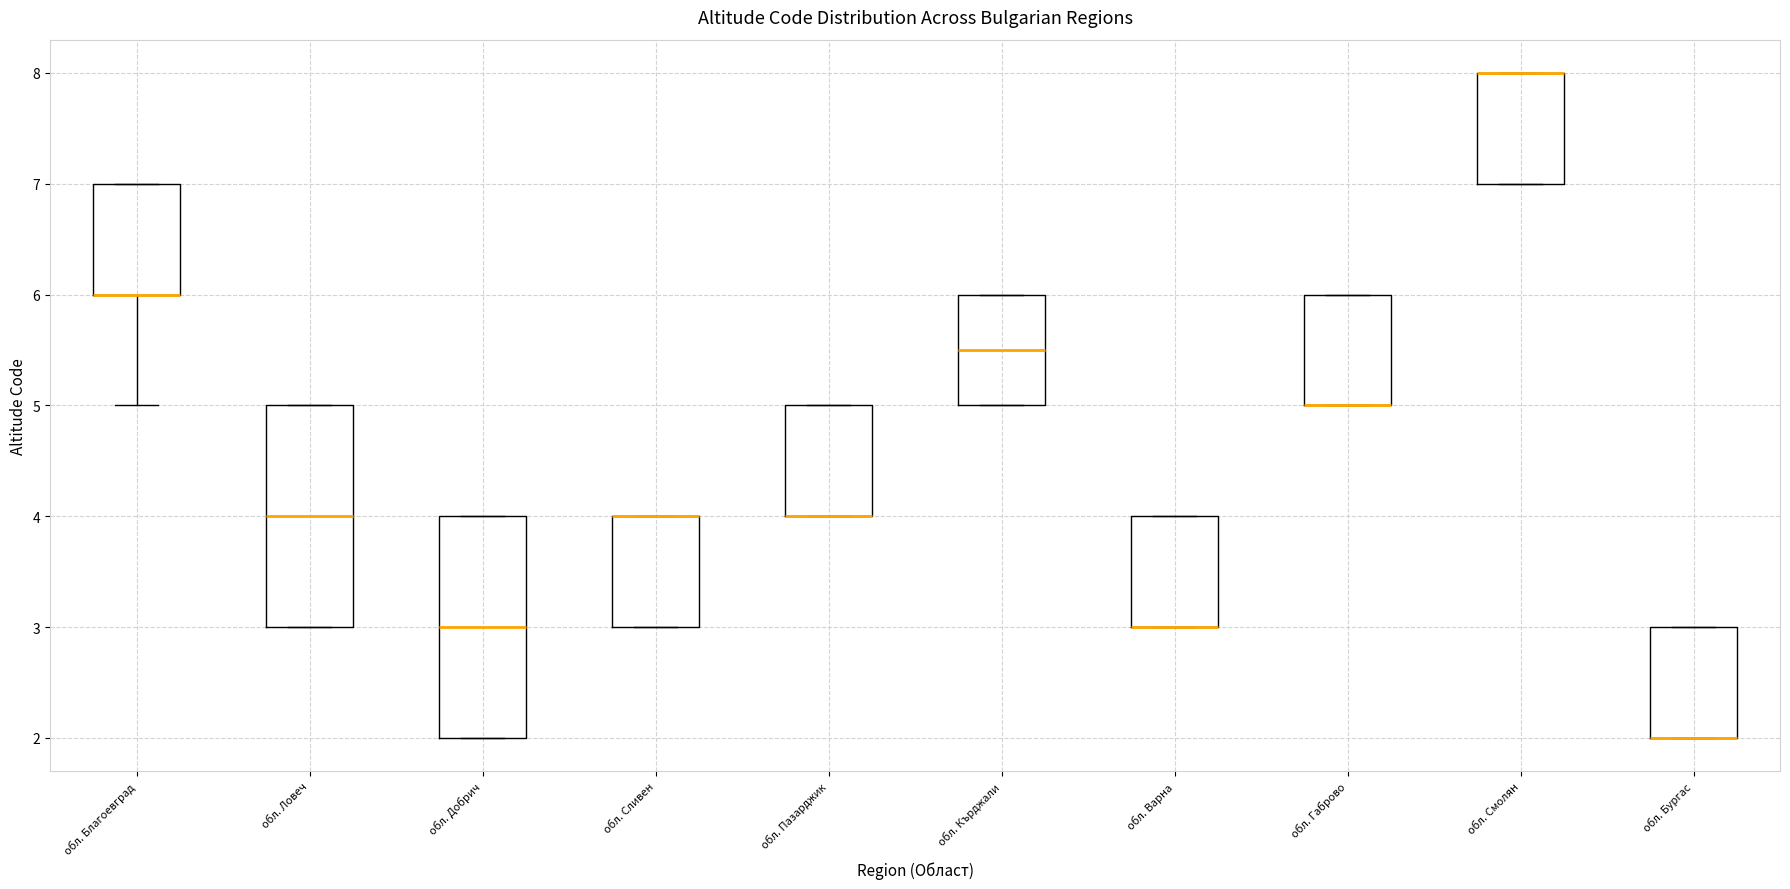

Reading left to right, read every box against the y-axis: the position of its median line, the range the box covers, and the ends of its whiskers. The values are not printed on the chart, so give them approximately, as read against the axis.

обл. Благоевград: median 6.0 (drawn on the box's lower edge), box 6.0 to 7.0, whiskers 5.0 to 7.0
обл. Ловеч: median 4.0, box 3.0 to 5.0, whiskers 3.0 to 5.0
обл. Добрич: median 3.0, box 2.0 to 4.0, whiskers 2.0 to 4.0
обл. Сливен: median 4.0 (drawn on the box's upper edge), box 3.0 to 4.0, whiskers 3.0 to 4.0
обл. Пазарджик: median 4.0 (drawn on the box's lower edge), box 4.0 to 5.0, whiskers 4.0 to 5.0
обл. Кърджали: median 5.5, box 5.0 to 6.0, whiskers 5.0 to 6.0
обл. Варна: median 3.0 (drawn on the box's lower edge), box 3.0 to 4.0, whiskers 3.0 to 4.0
обл. Габрово: median 5.0 (drawn on the box's lower edge), box 5.0 to 6.0, whiskers 5.0 to 6.0
обл. Смолян: median 8.0 (drawn on the box's upper edge), box 7.0 to 8.0, whiskers 7.0 to 8.0
обл. Бургас: median 2.0 (drawn on the box's lower edge), box 2.0 to 3.0, whiskers 2.0 to 3.0